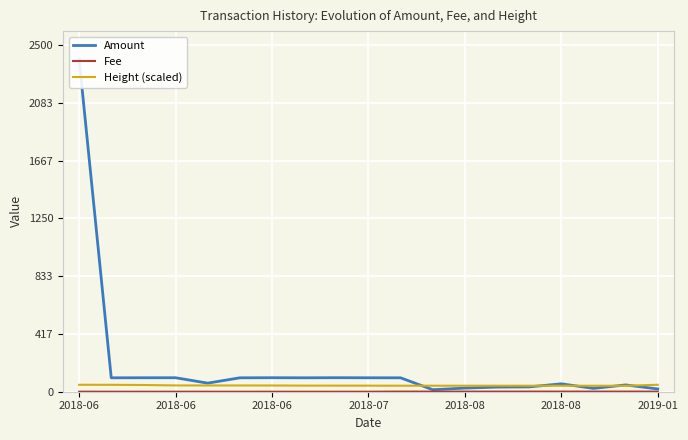

What is the sum of the Height (scaled) values at 8 and 2019-01?

88.8